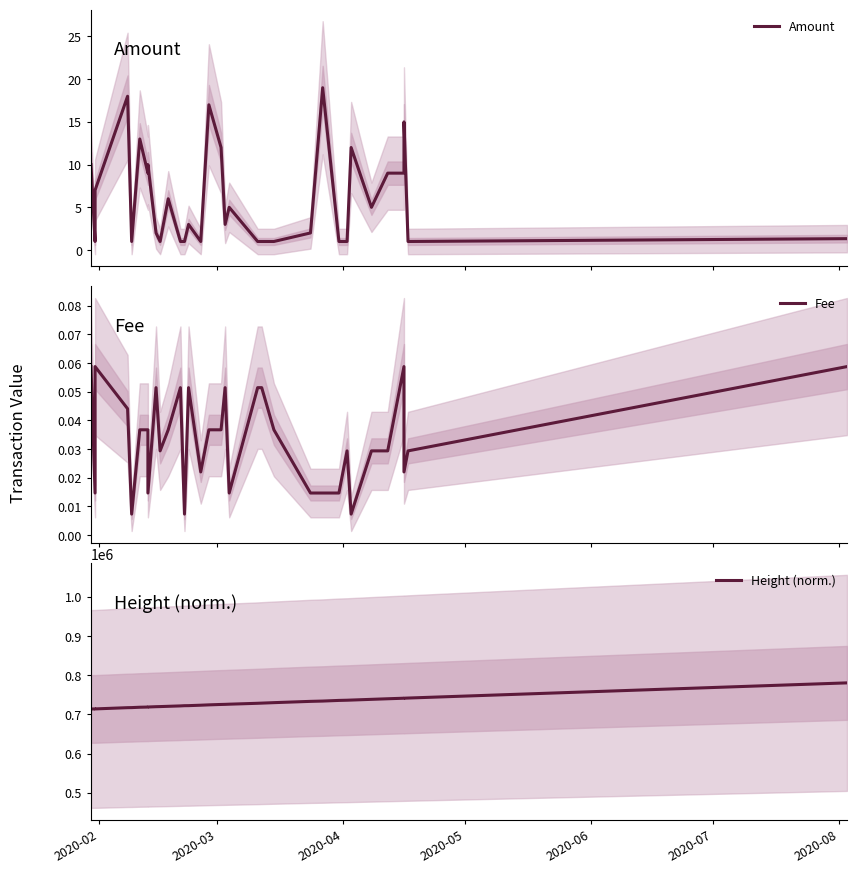

What is the difference between the highest and lowest values at 2020-05?

717290.0